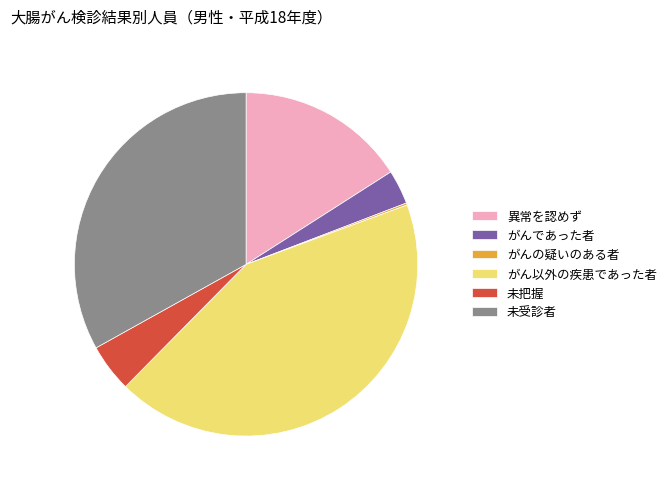

Is がんであった者 the majority of the pie?

No